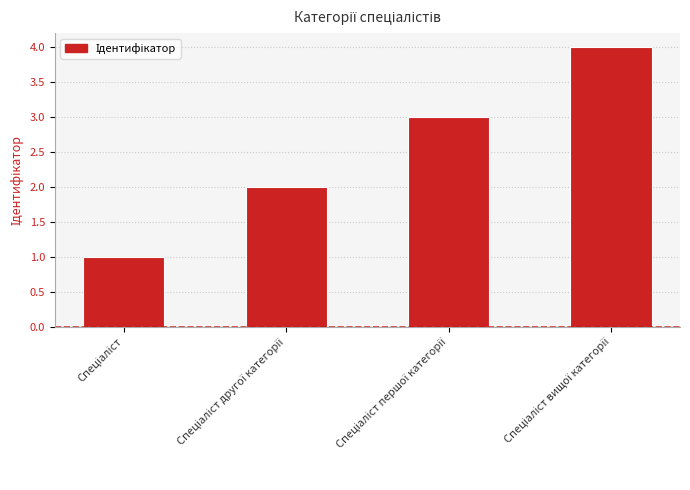

What is the sum of all values?

10